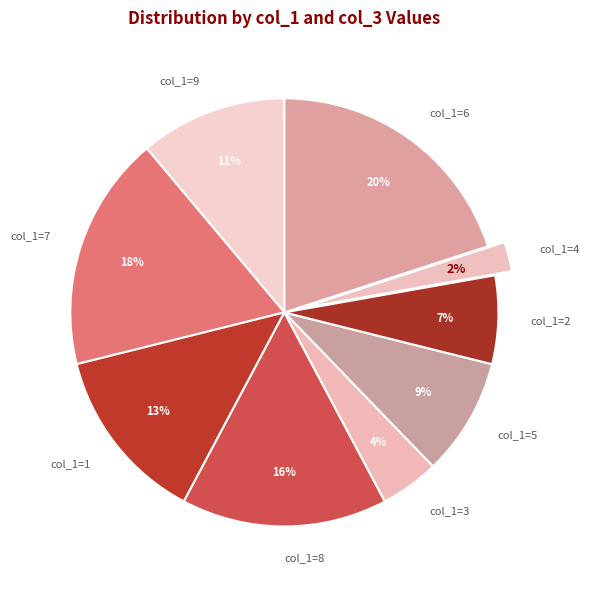

Is there a majority slice in this chart?

No